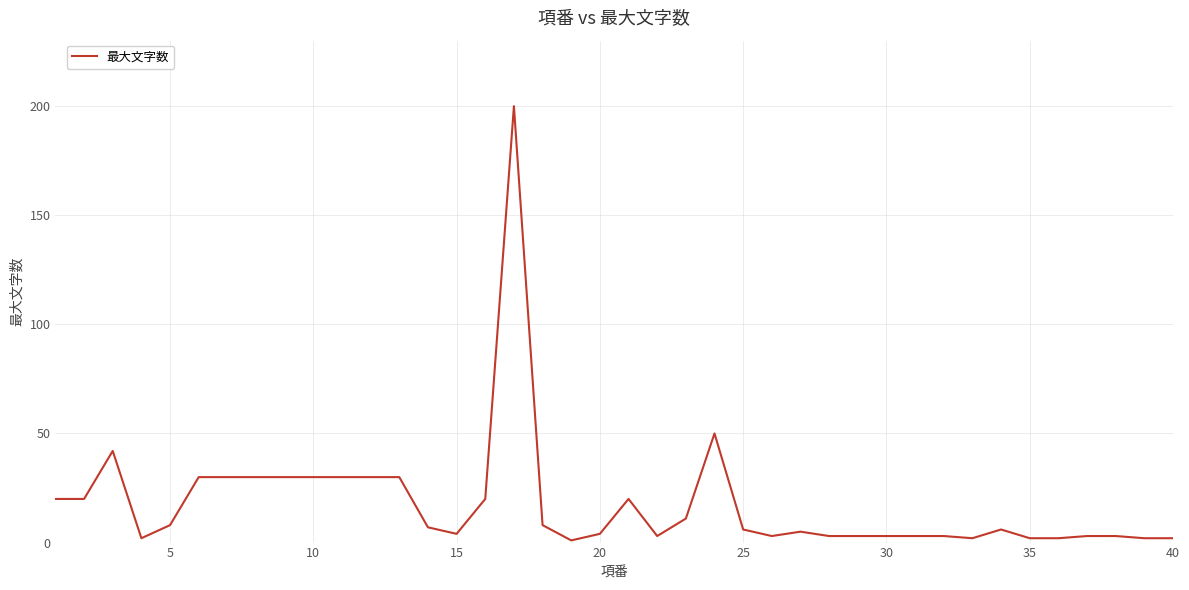

What is the difference between the maximum and minimum values?

199